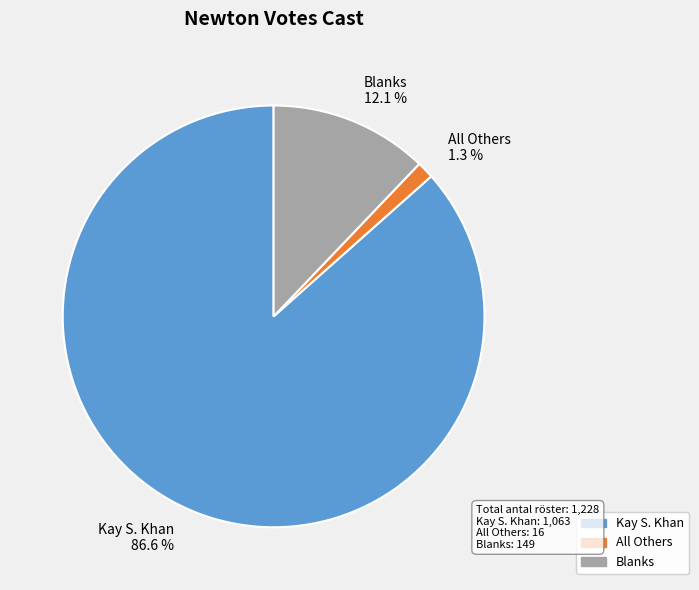

What portion of the pie excludes All Others?

98.7%